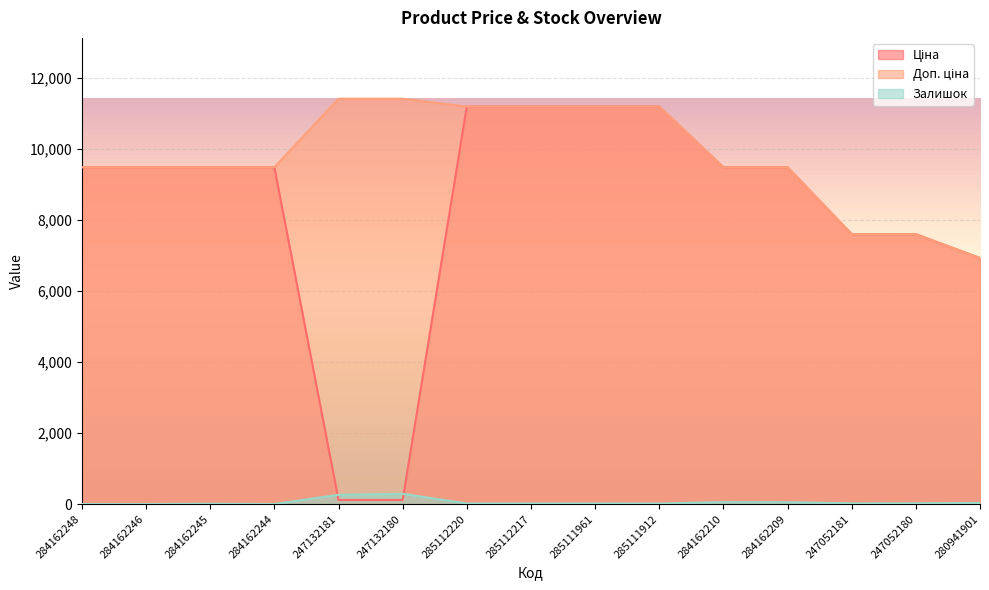

How many values in Залишок are above zero?

12